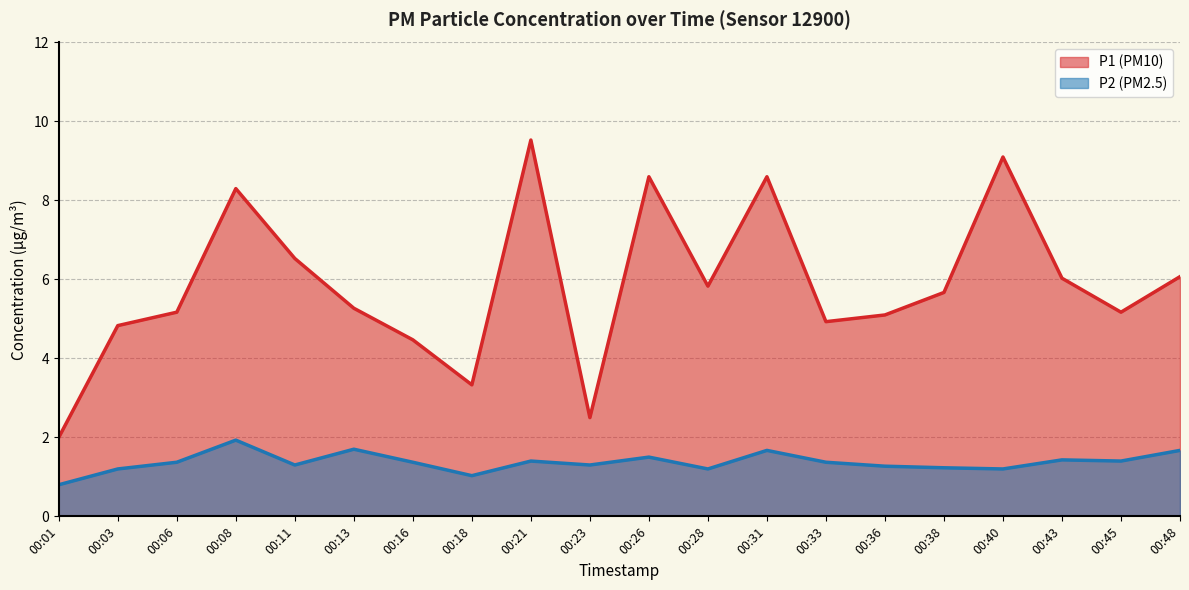

At which label does P2 reach its minimum?

00:01